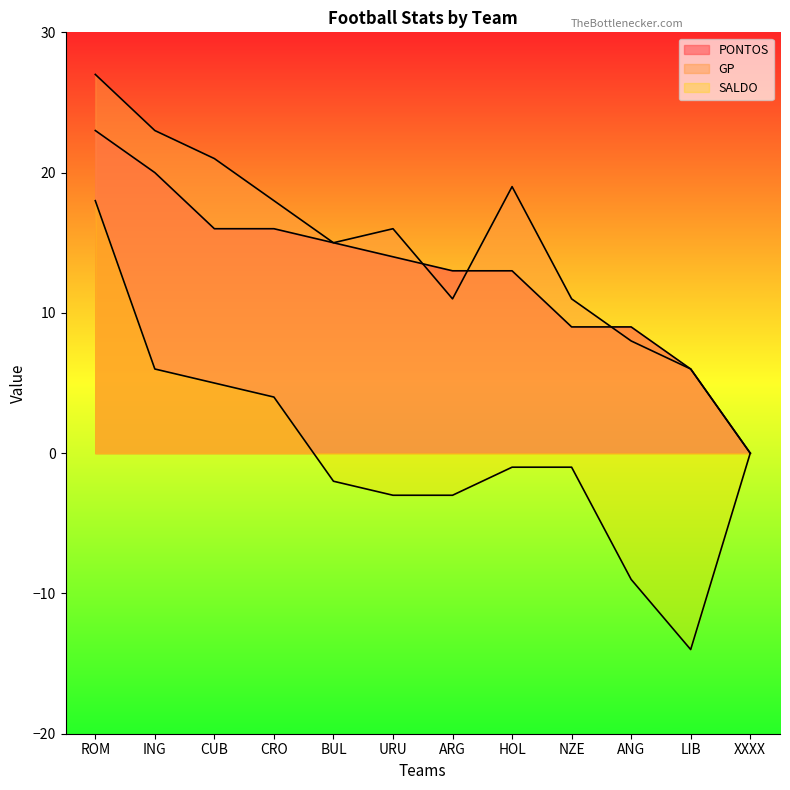

Reading left to right, transcribe all the data shown in this chart.

PONTOS: 23	20	16	16	15	14	13	13	9	9	6	0
GP: 27	23	21	18	15	16	11	19	11	8	6	0
SALDO: 18	6	5	4	-2	-3	-3	-1	-1	-9	-14	0